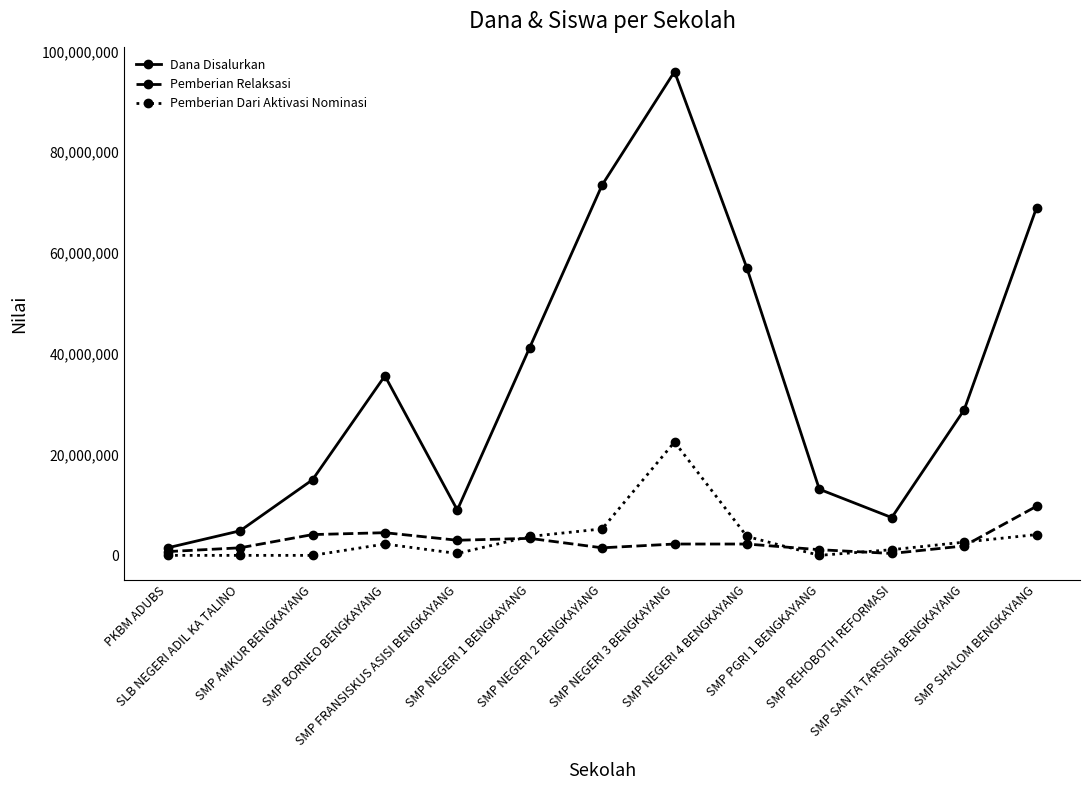

What is the difference between the maximum and minimum values in the Dana Disalurkan series?

94500000